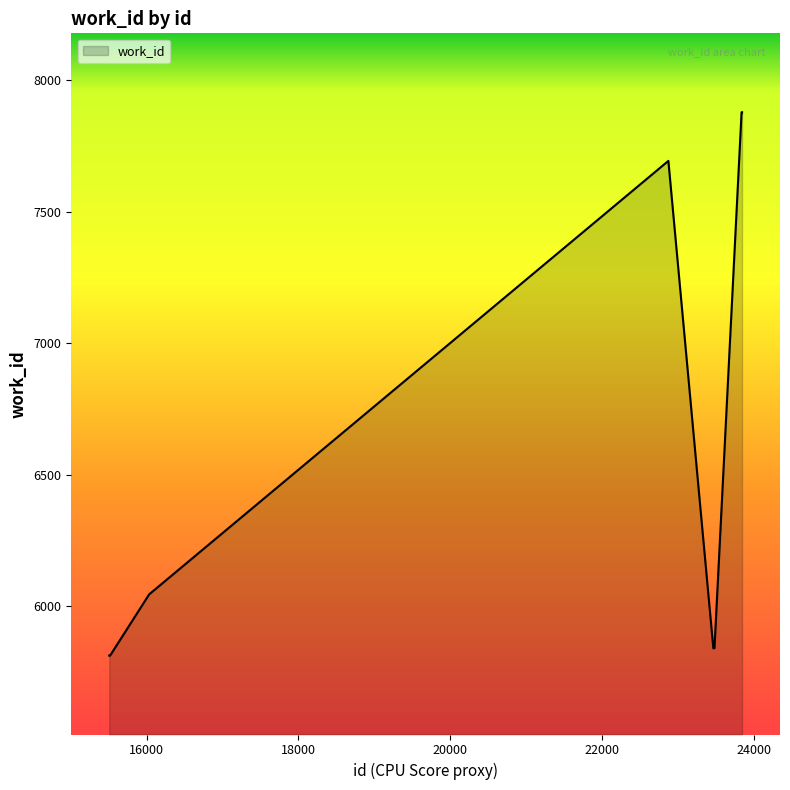

What is the minimum value shown in the chart?

5813